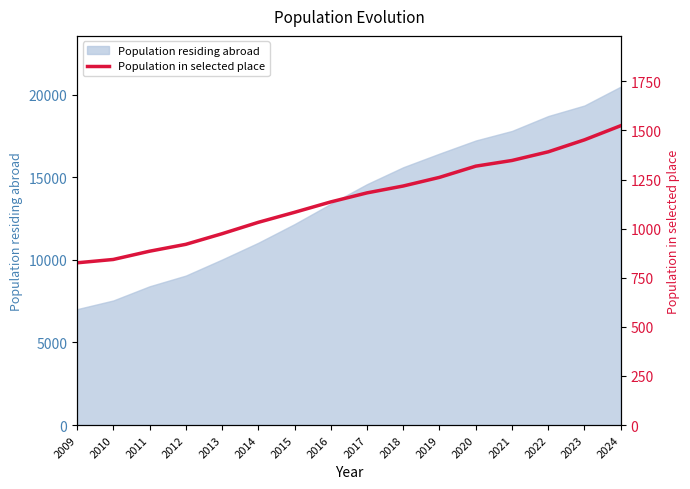

What is the value of the 2nd point from the left?

843